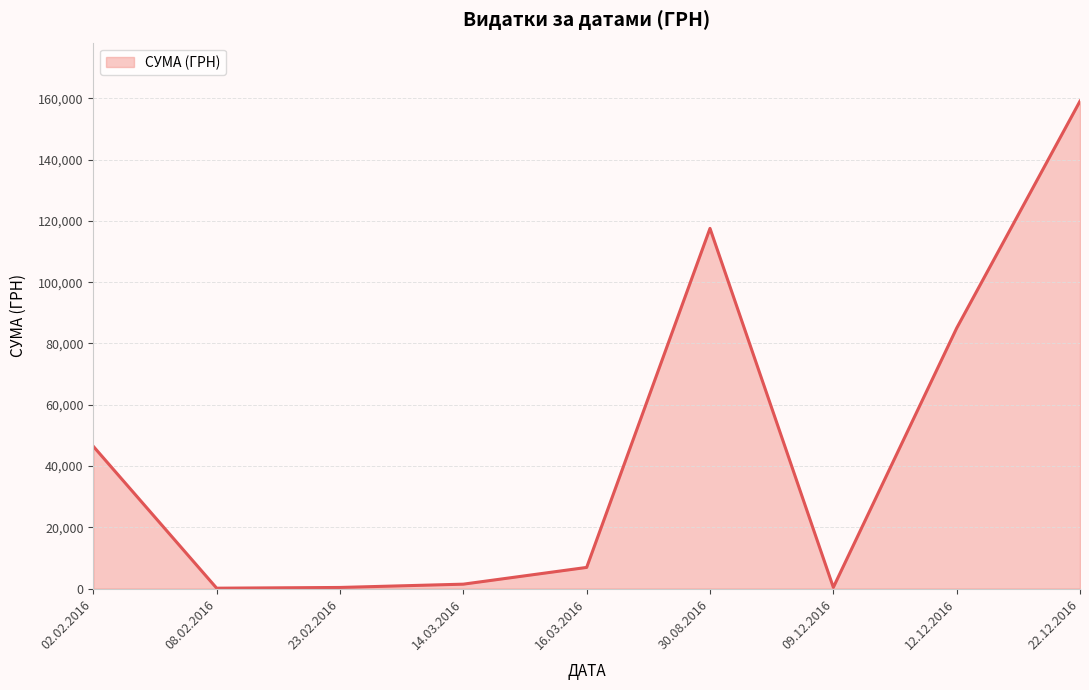

True or false: the data shows 6915.8 at 16.03.2016.

True